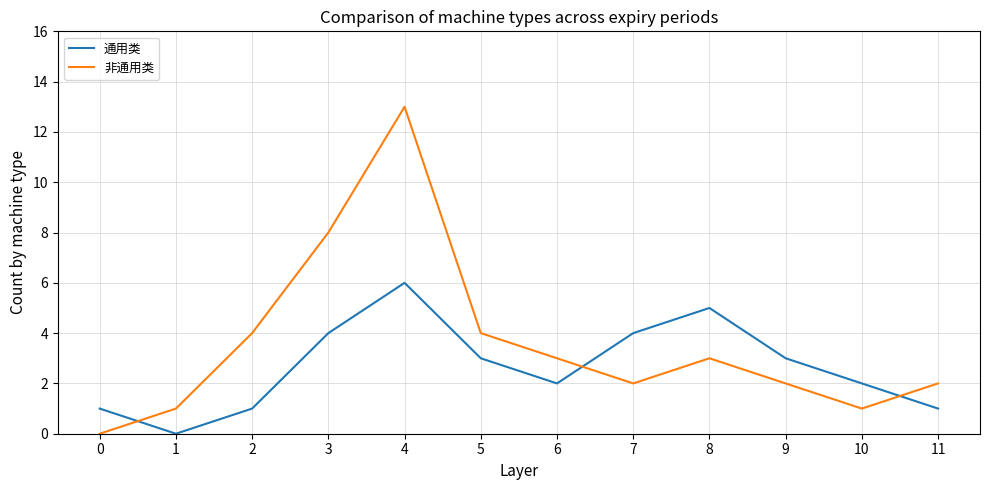

What is the difference between the maximum and minimum values in the 通用类 series?

6